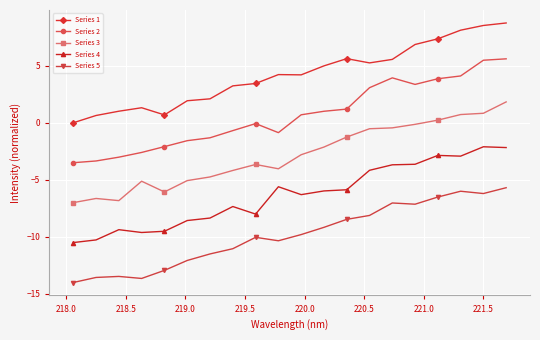

What is the difference between the maximum and minimum values in the Series 2 series?

9.1